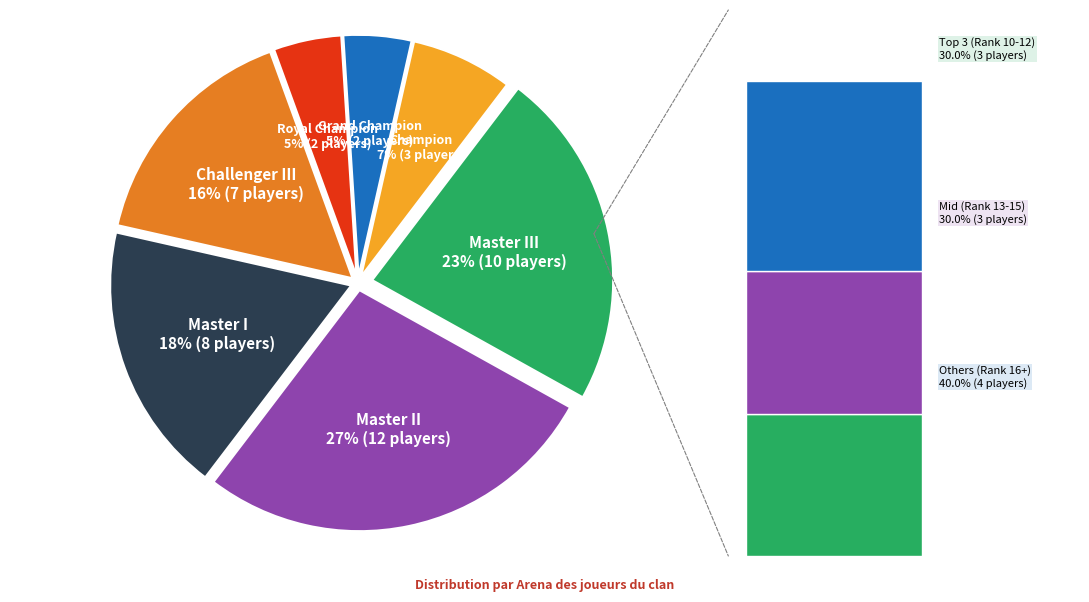

Is it true that Master I is 18% of the pie?

True